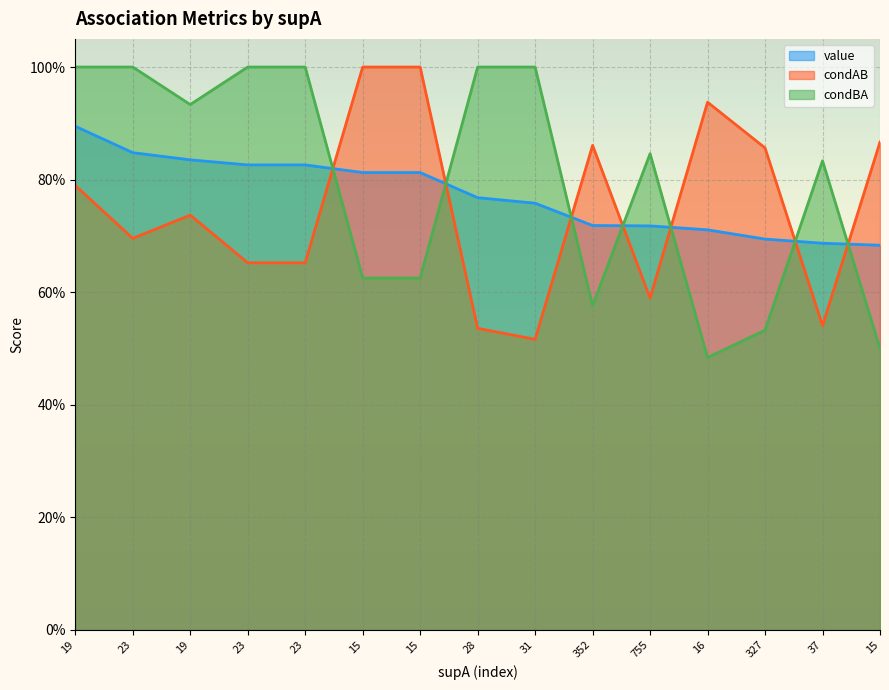

Where is condBA nearest to the value 0?

16